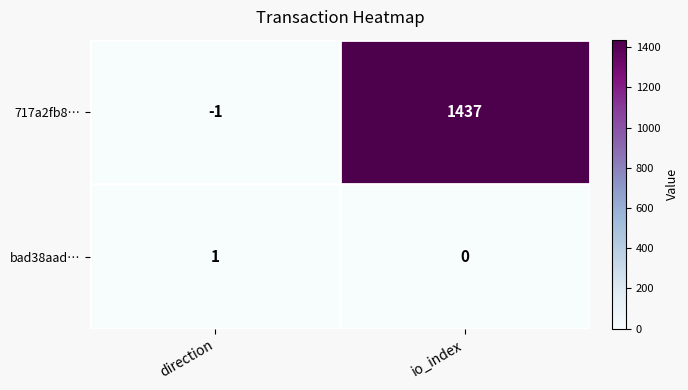

Reading left to right, transcribe all the data shown in this chart.

717a2fb8…: -1	1437
bad38aad…: 1	0